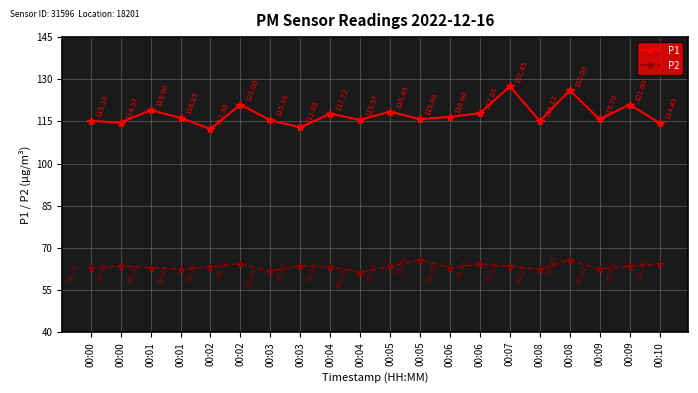

What is the average value of the P1 series?

117.4